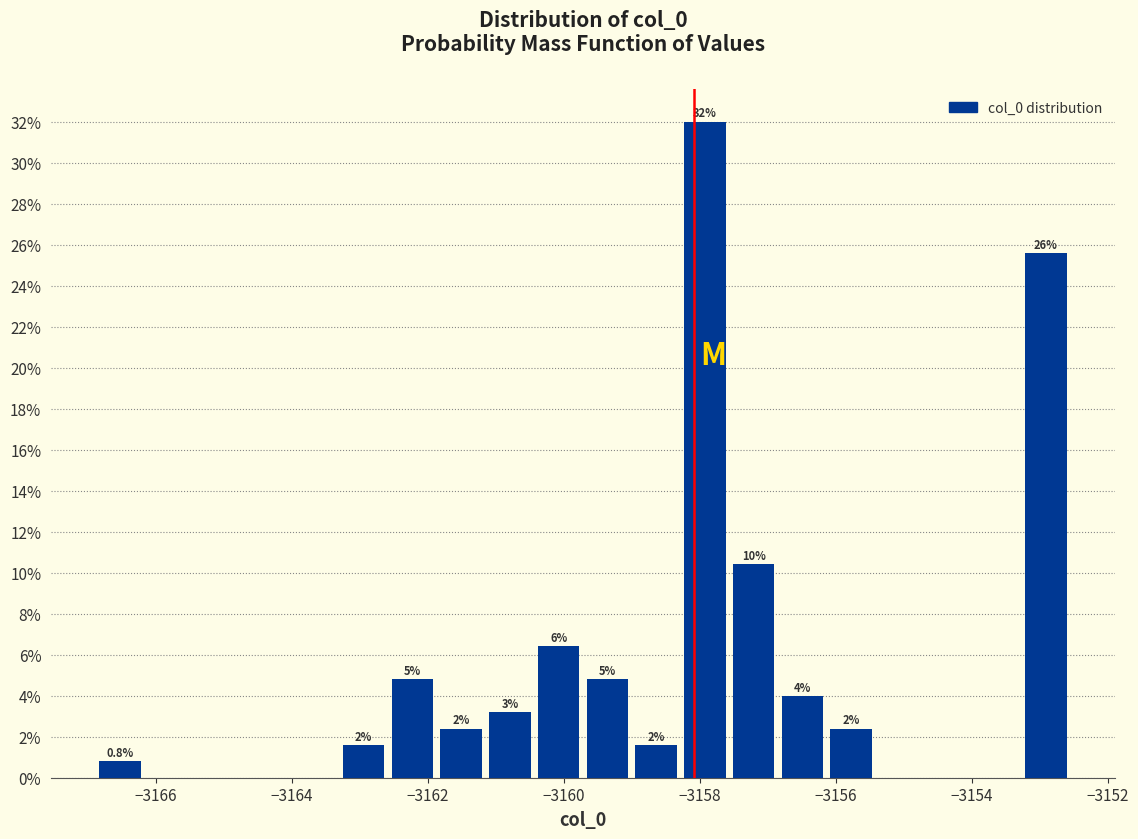

Read against the x-axis, roughly where is the centre of the tallest bar?

-3158.0